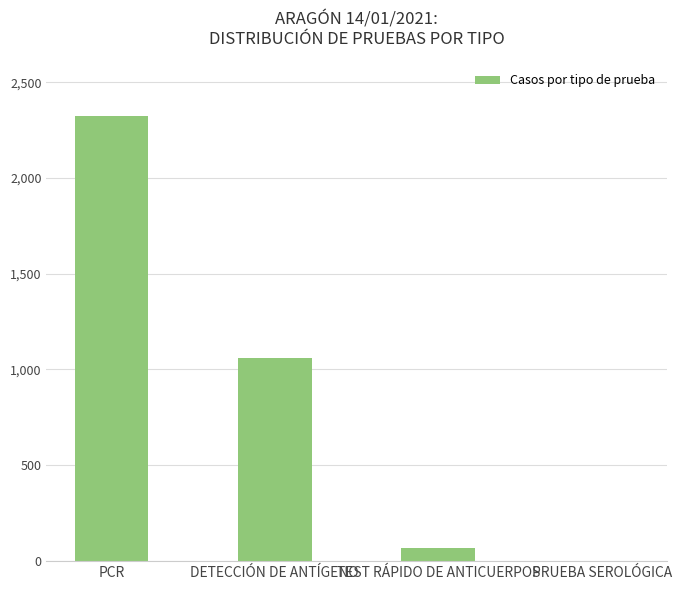

What is the approximate value at PCR, to the nearest 50?

2300